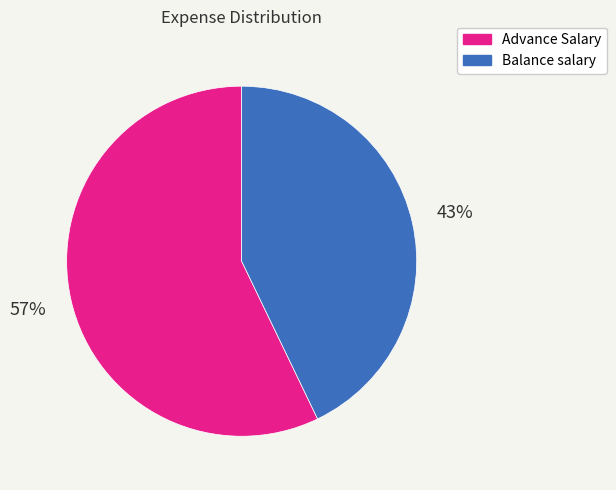

What percentage is the Balance salary slice, to the nearest percent?

43%